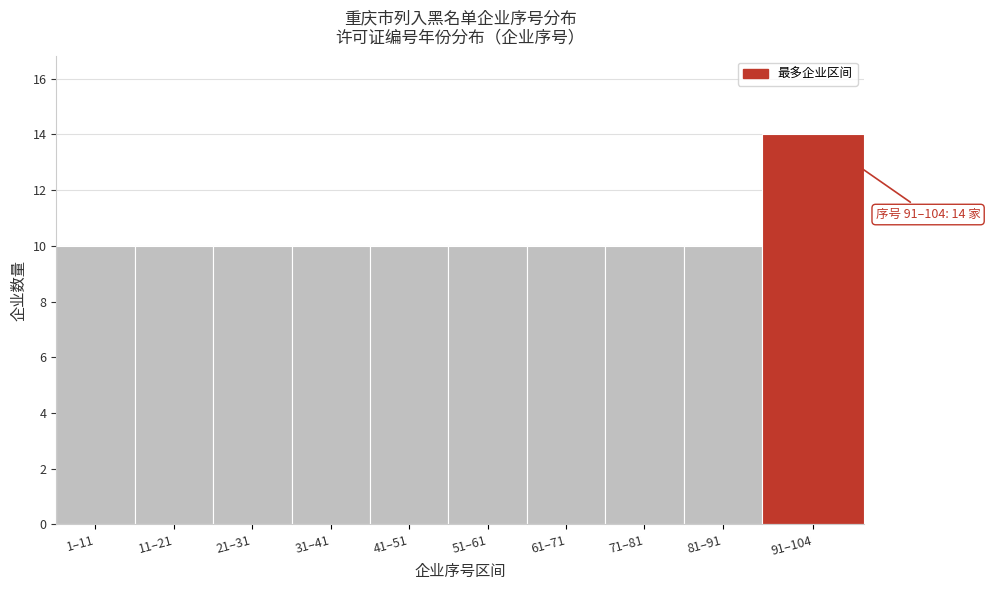

Reading left to right, extract all data points from this chart.

1–11=10	11–21=10	21–31=10	31–41=10	41–51=10	51–61=10	61–71=10	71–81=10	81–91=10	91–104=14